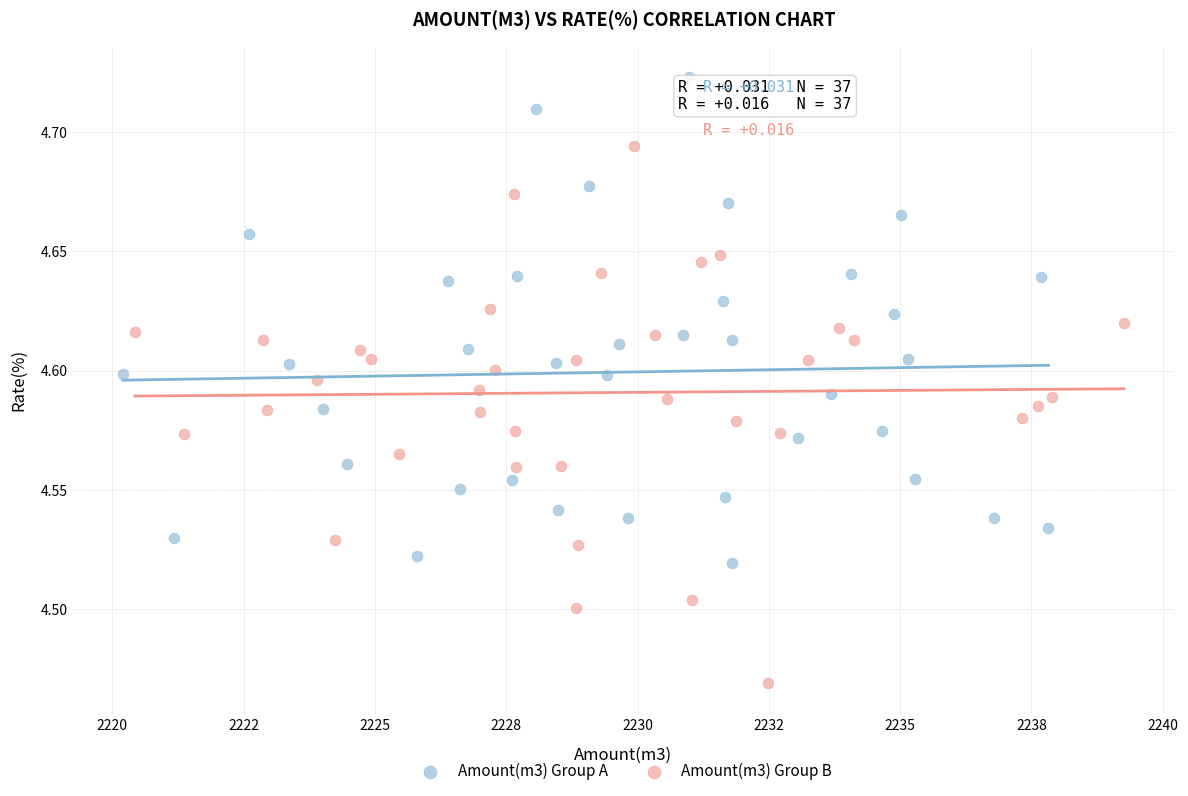

Which series has the largest Y range (max minus min)?

Amount(m3) Group B